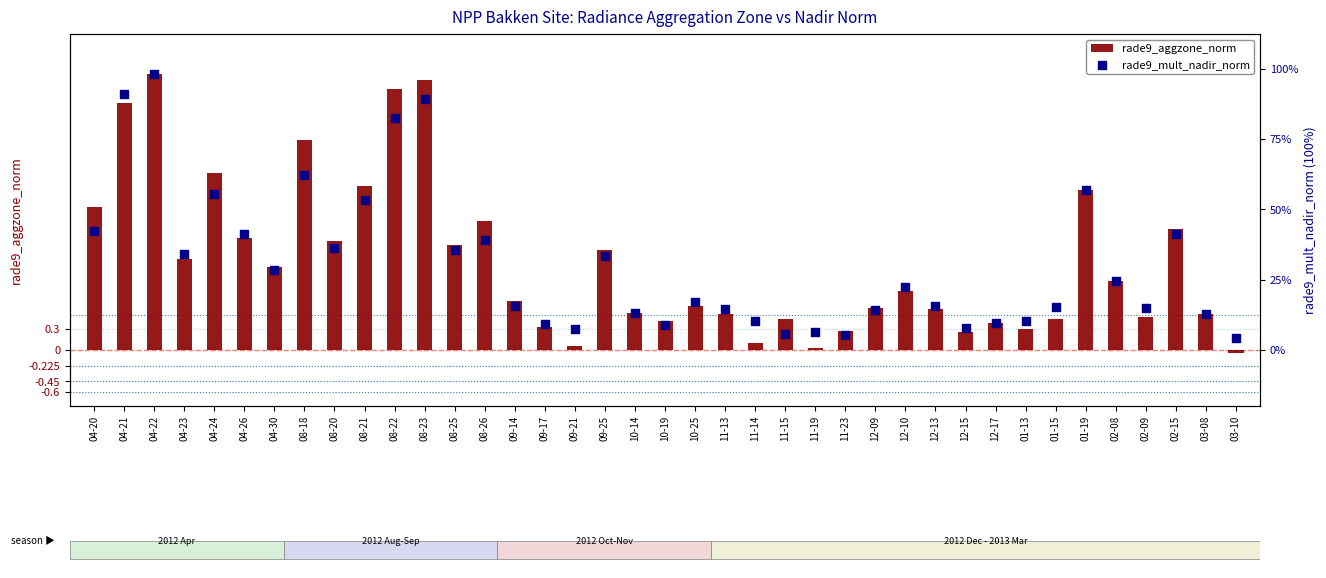

Which series reaches the maximum Y coordinate?

rade9_aggzone_norm